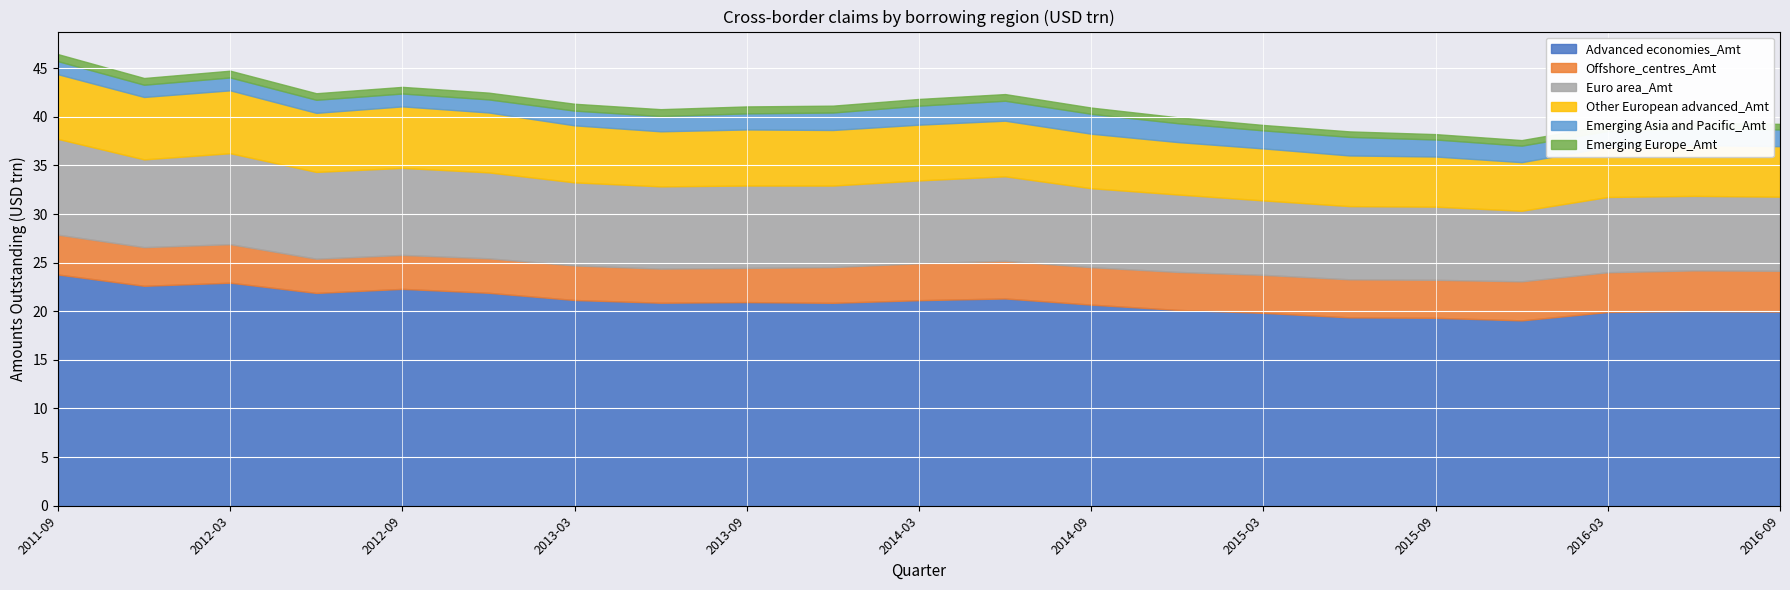

At which label does Euro area_Amt reach its minimum?

2015-12